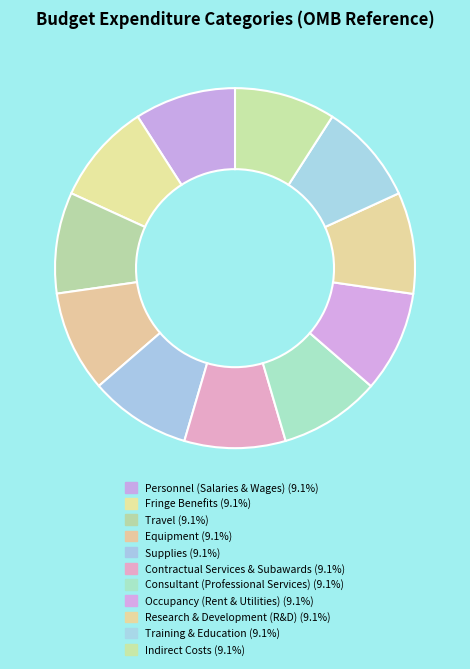

Is the sum of Supplies and Travel greater than half?

No